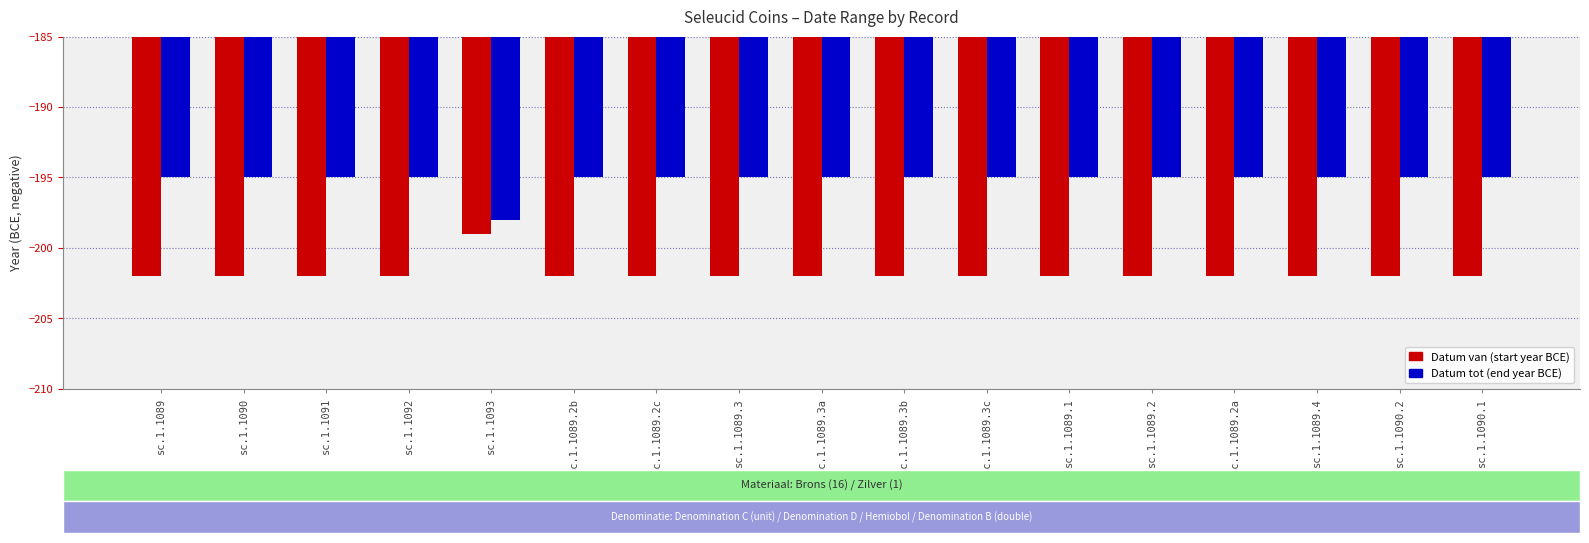

What is the total value across all series at sc.1.1089.4?

-397